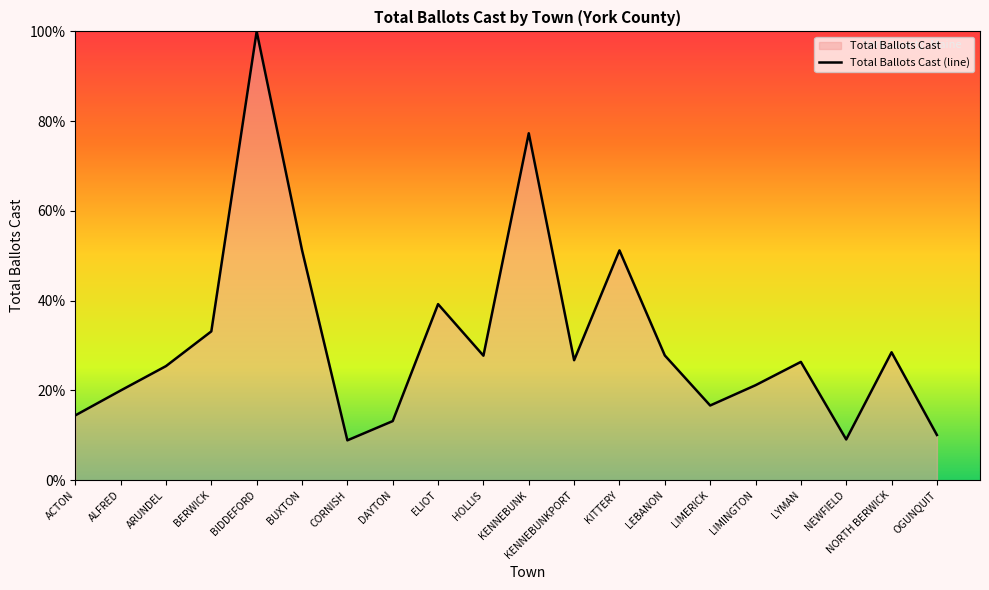

True or false: the data has more than 0 interior local peaks.

True